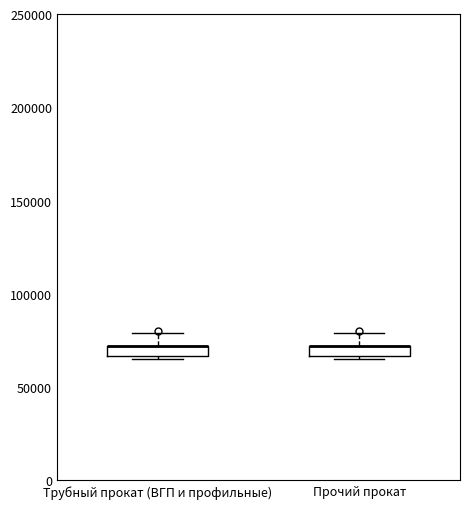

Where is the lower edge of the box for Прочий прокат on the y-axis? The values are not printed on the chart, so give them approximately, as read against the axis.

65000